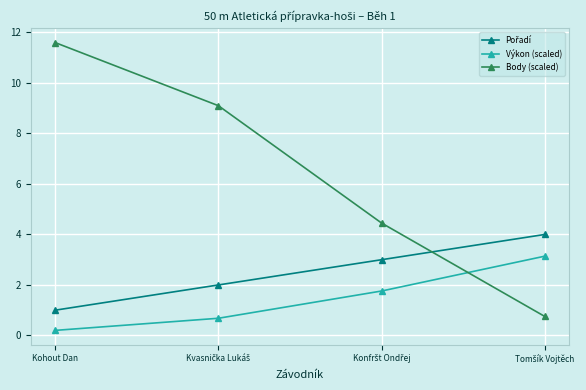

What is the average value of the Výkon (scaled) series?

1.4